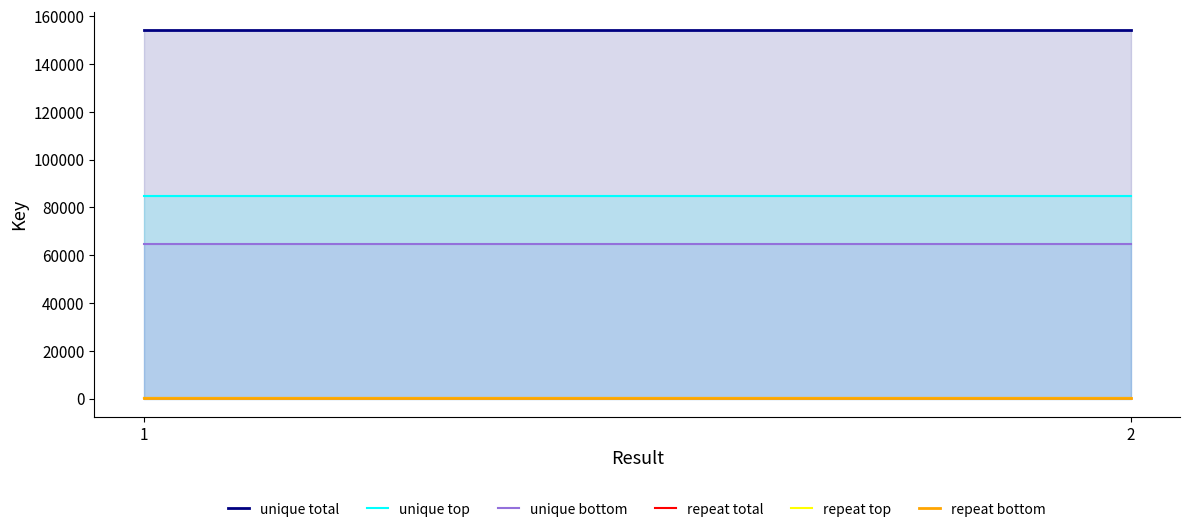

At how many categories does at least one series exceed 78710?

2